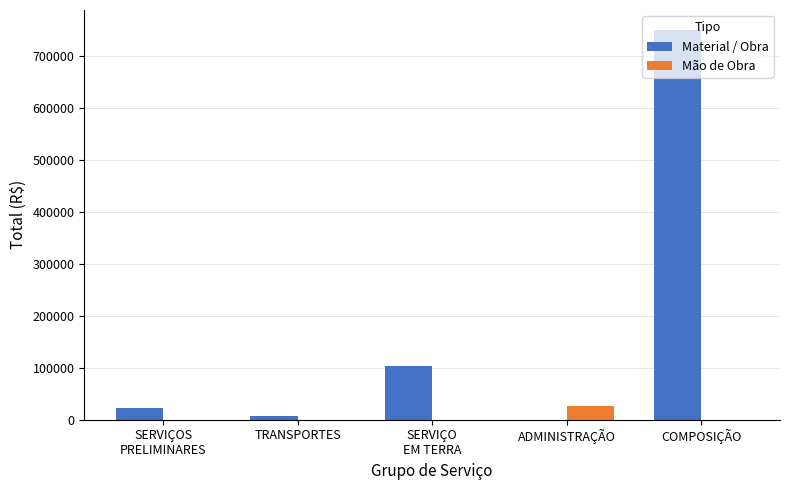

Is it true that Mão de Obra equals 0.0 at COMPOSIÇÃO?

True